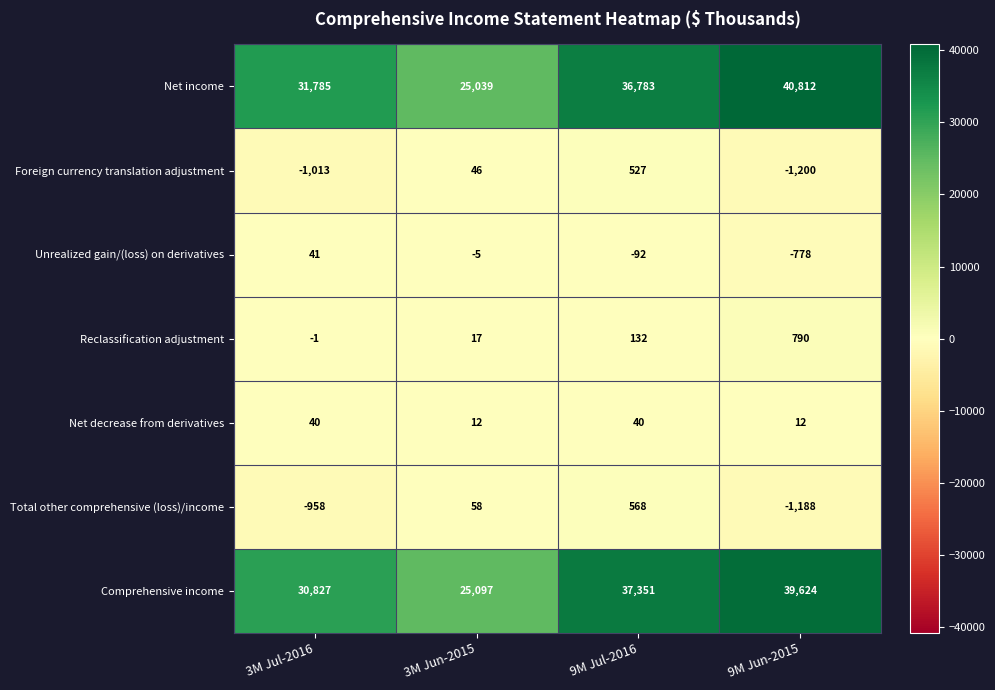

What is the minimum value for Comprehensive income?

25097